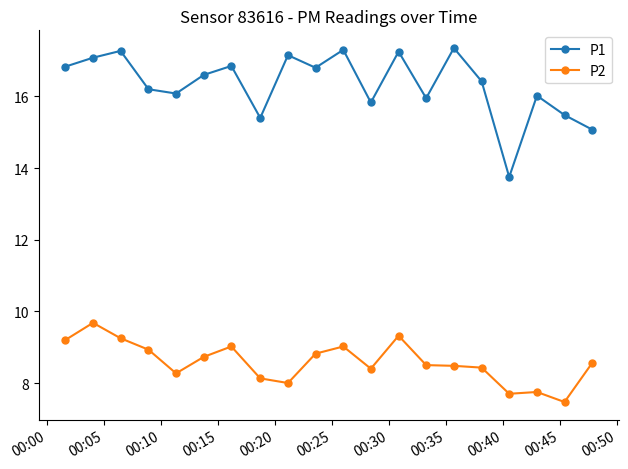

True or false: P1 and P2 cross at least once.

False